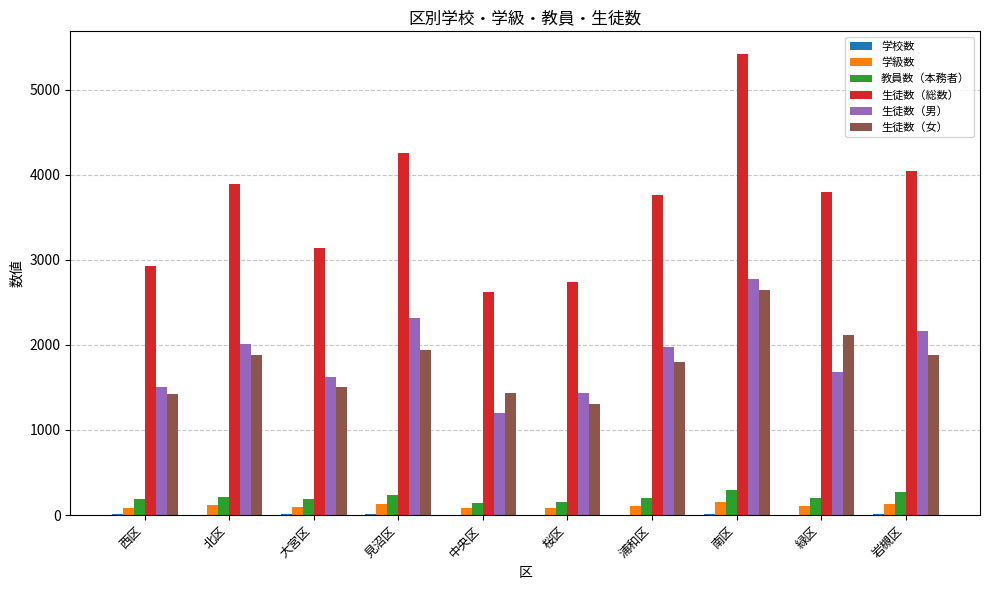

Which series has the largest total across all categories?

生徒数（総数）